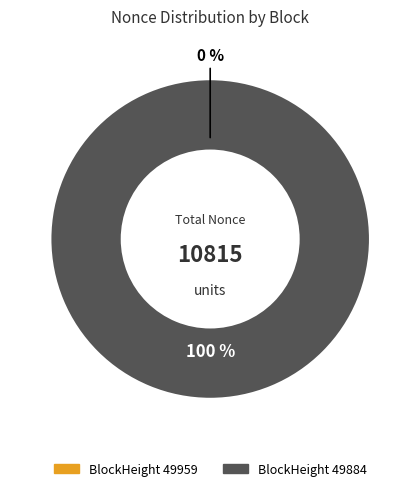

The 49884 slice represents 100% of the pie. True or false?

True